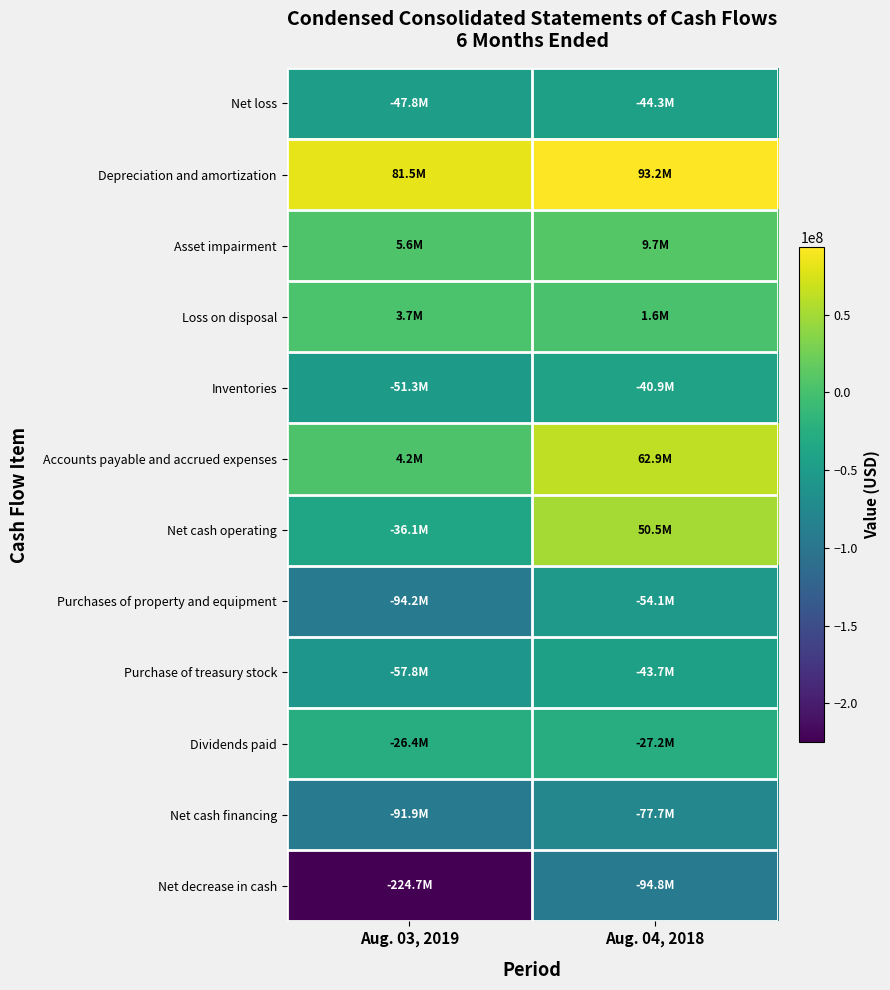

What is the difference between the highest and lowest values at Aug. 04, 2018?

187920000